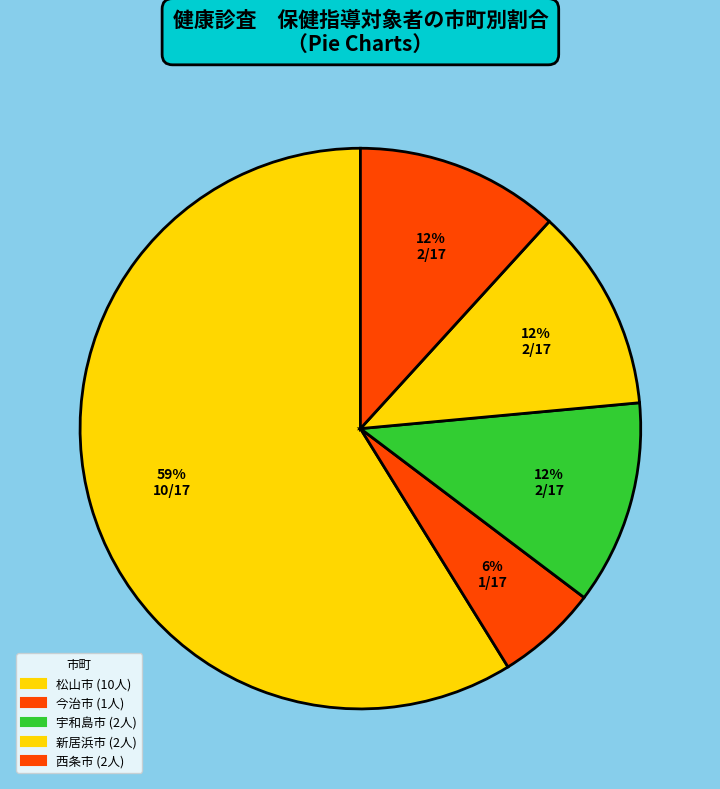

How many segments does this pie chart have?

5